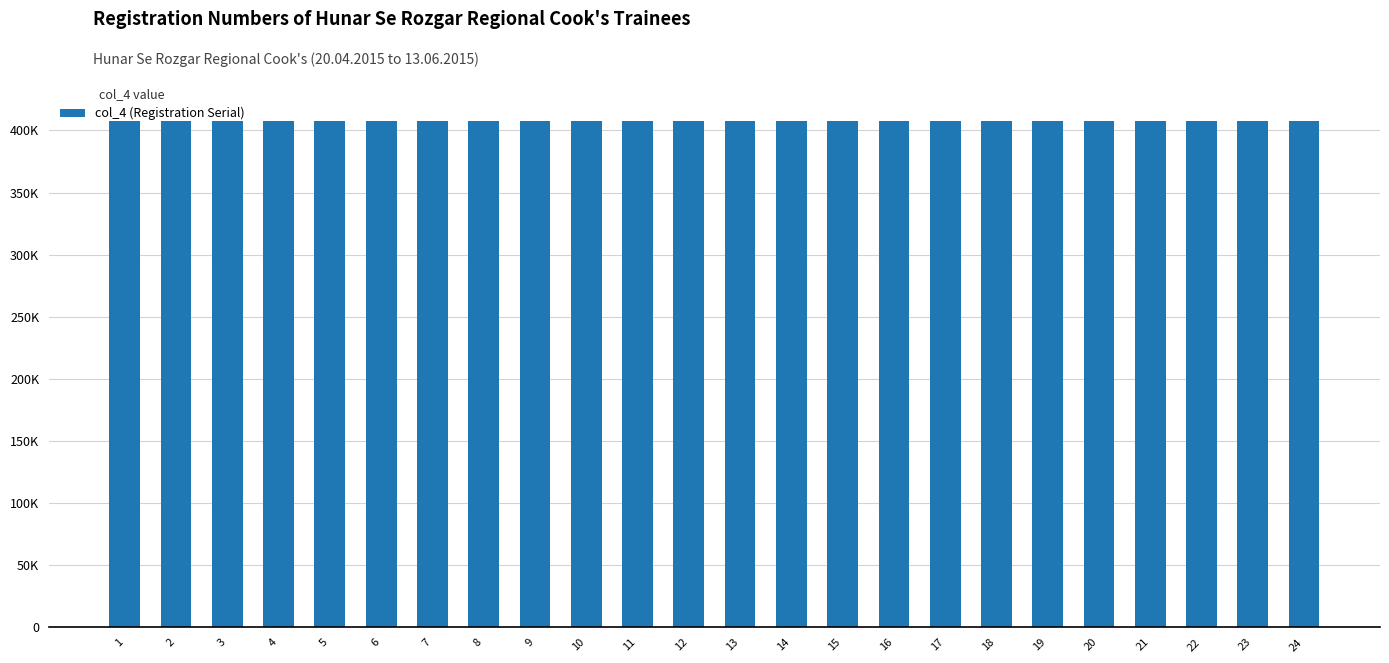

Does the chart contain any negative values?

No